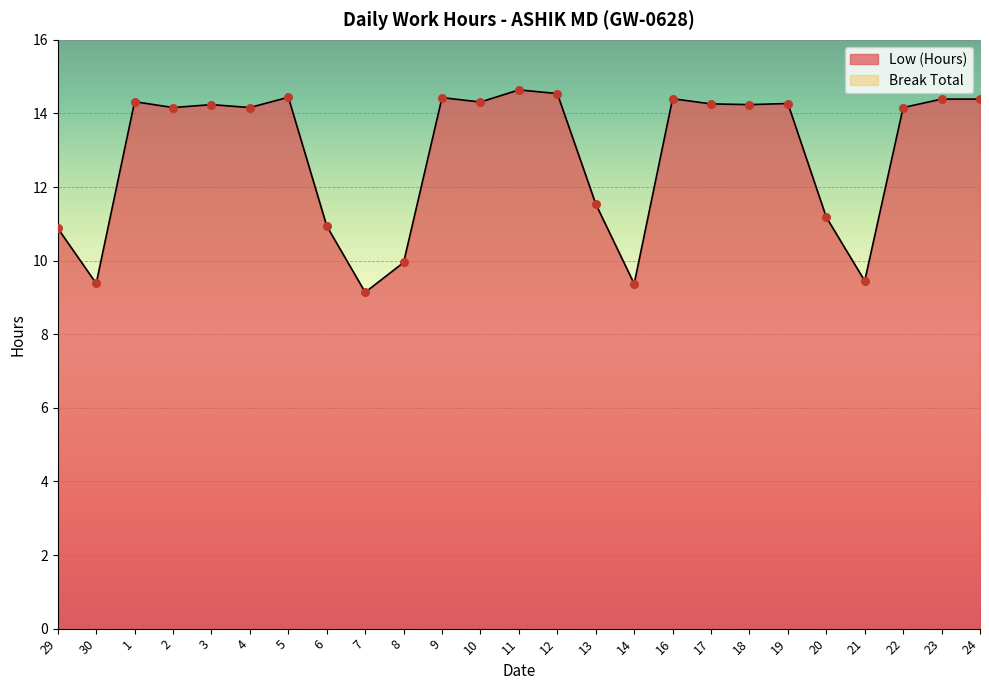

Approximately how many times larger is the value at 6 compared to 17?

0.8